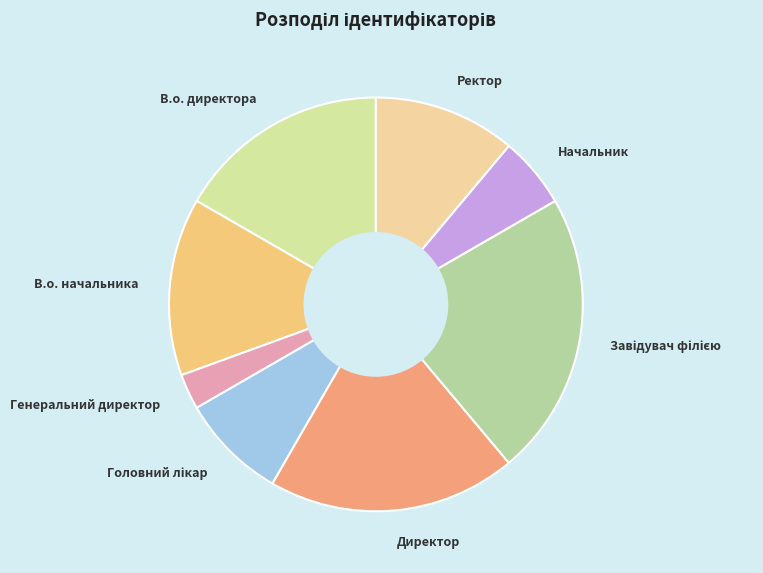

The Начальник slice represents 6% of the pie. True or false?

True